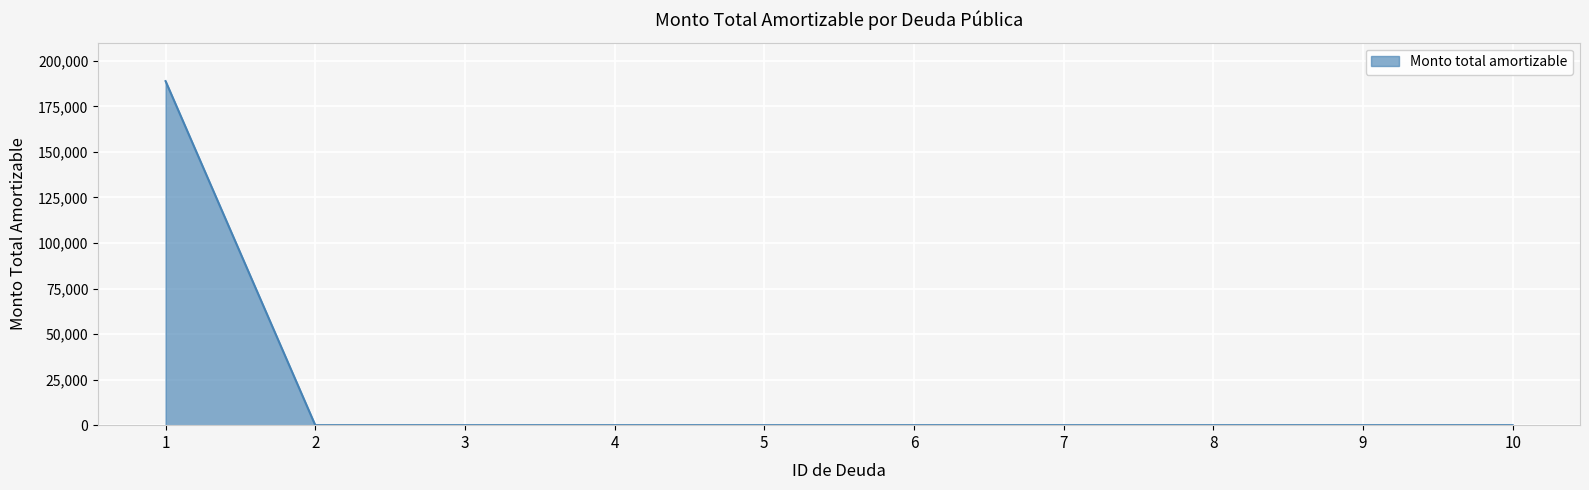

What is the difference between the maximum and minimum values?

188853.1